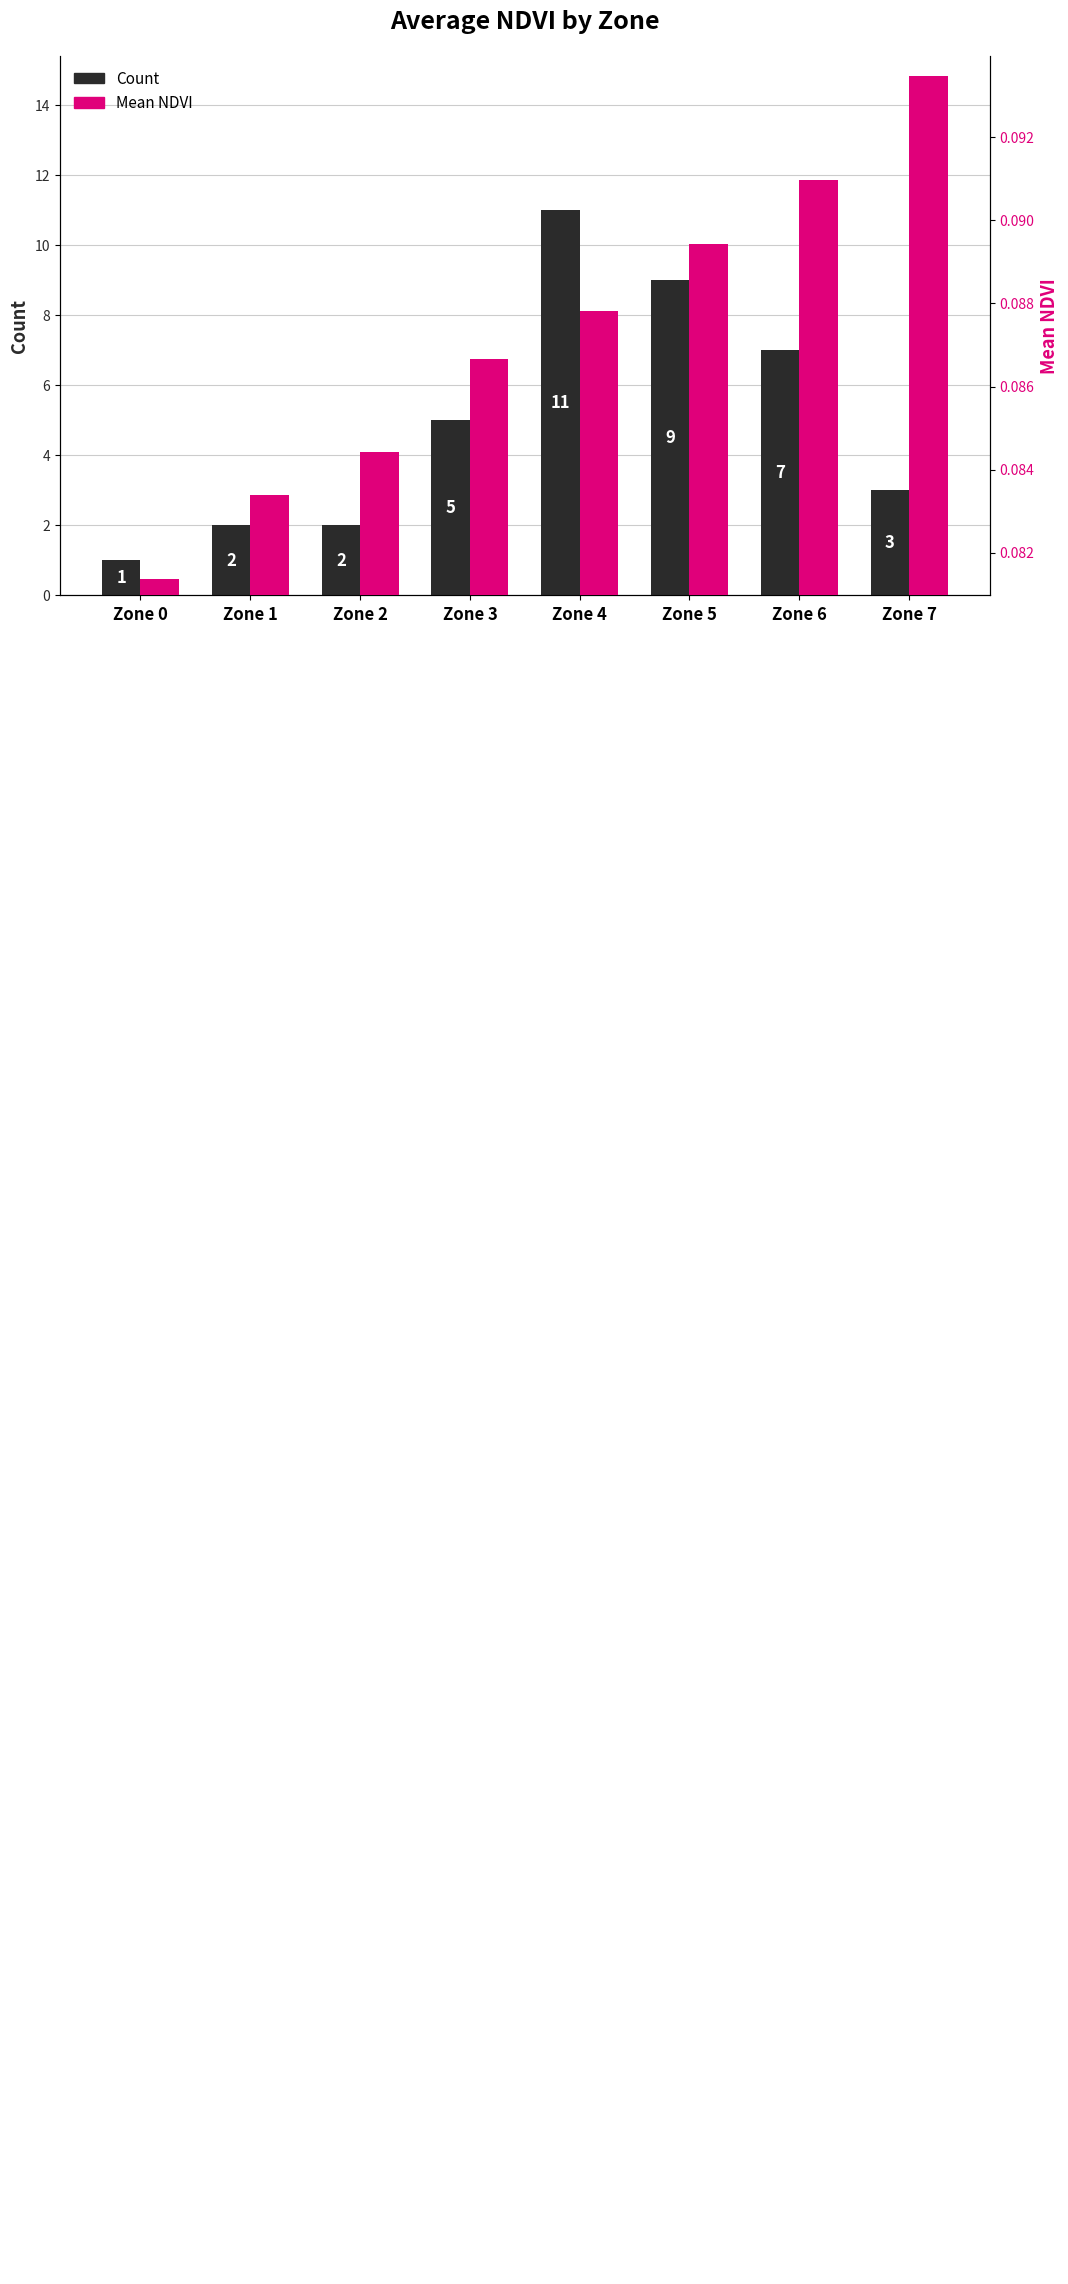

At Zone 0, list the series in order from smallest to largest.

Mean NDVI, Count